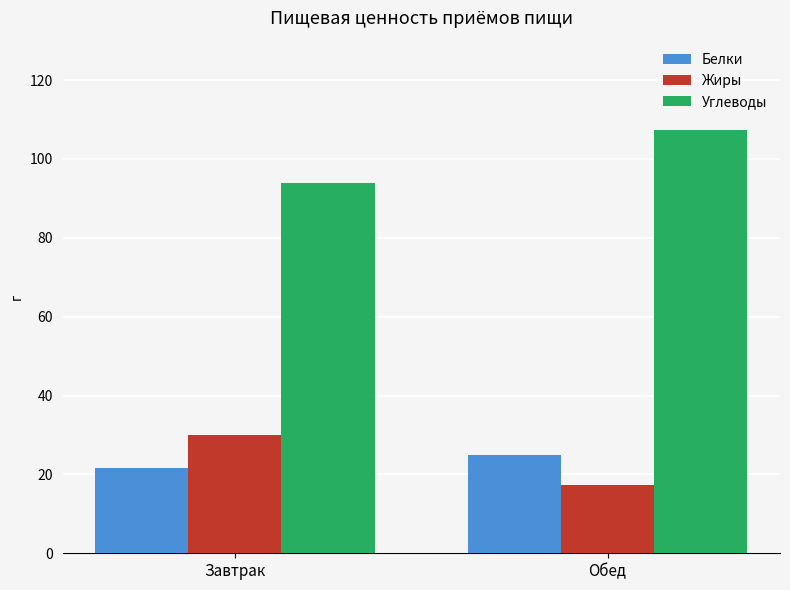

Which category has the lowest value in the Жиры series?

Обед